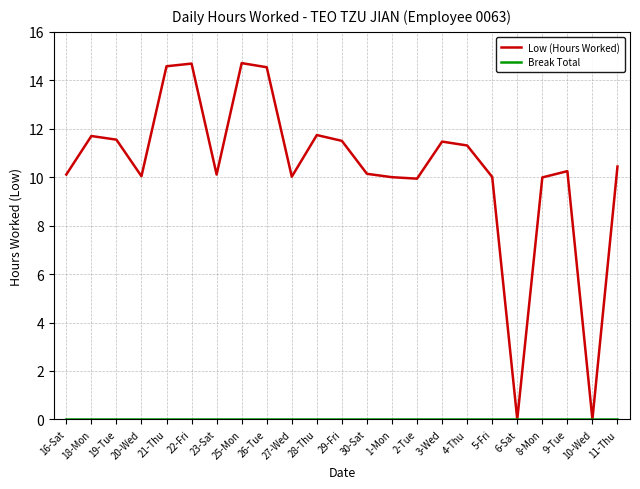

Which series has the largest range (max minus min)?

Low (Hours Worked)